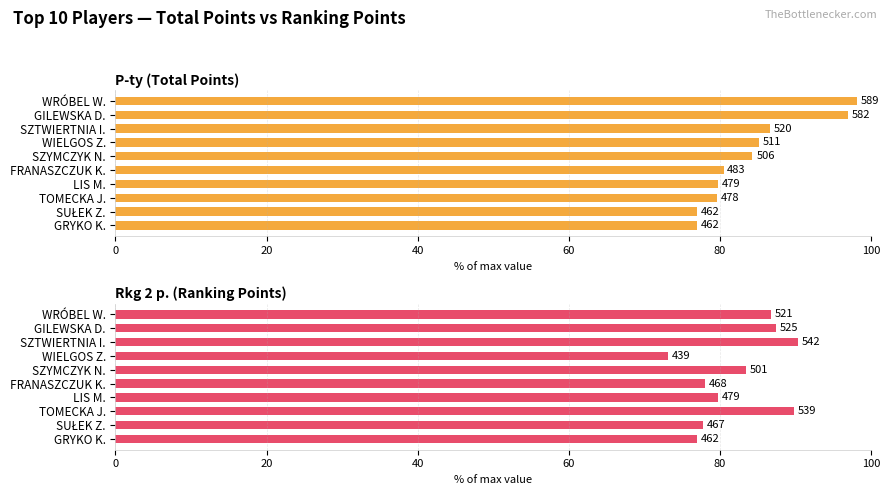

How many values in the P-ty (Total Points) series exceed 84?

5